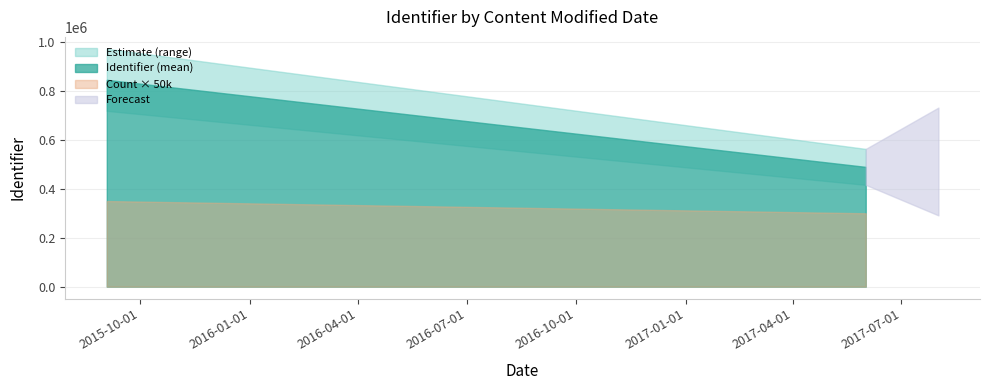

How many values exceed 489839?

6